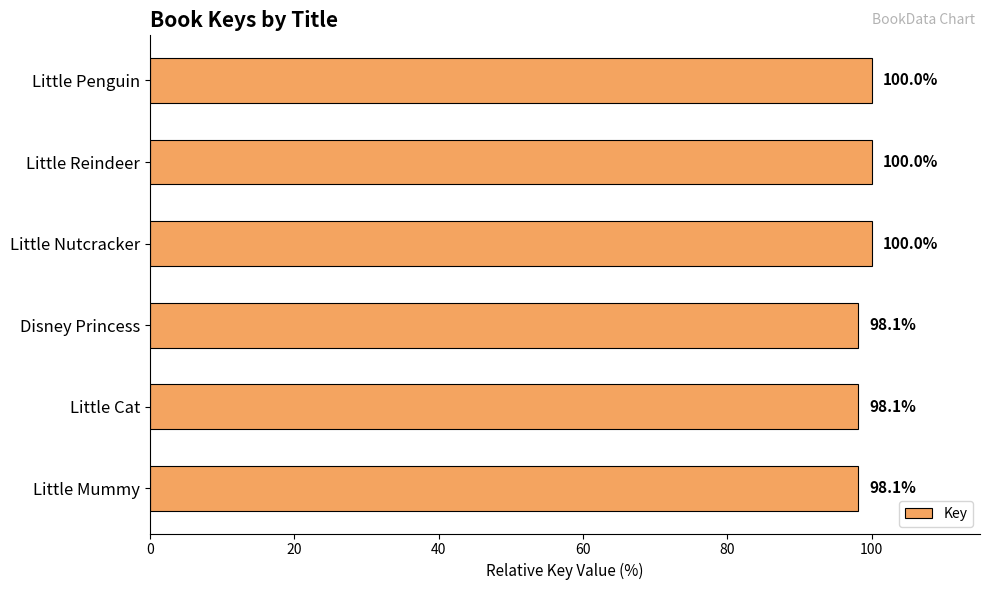

What is the approximate value at Little Reindeer?

100.0